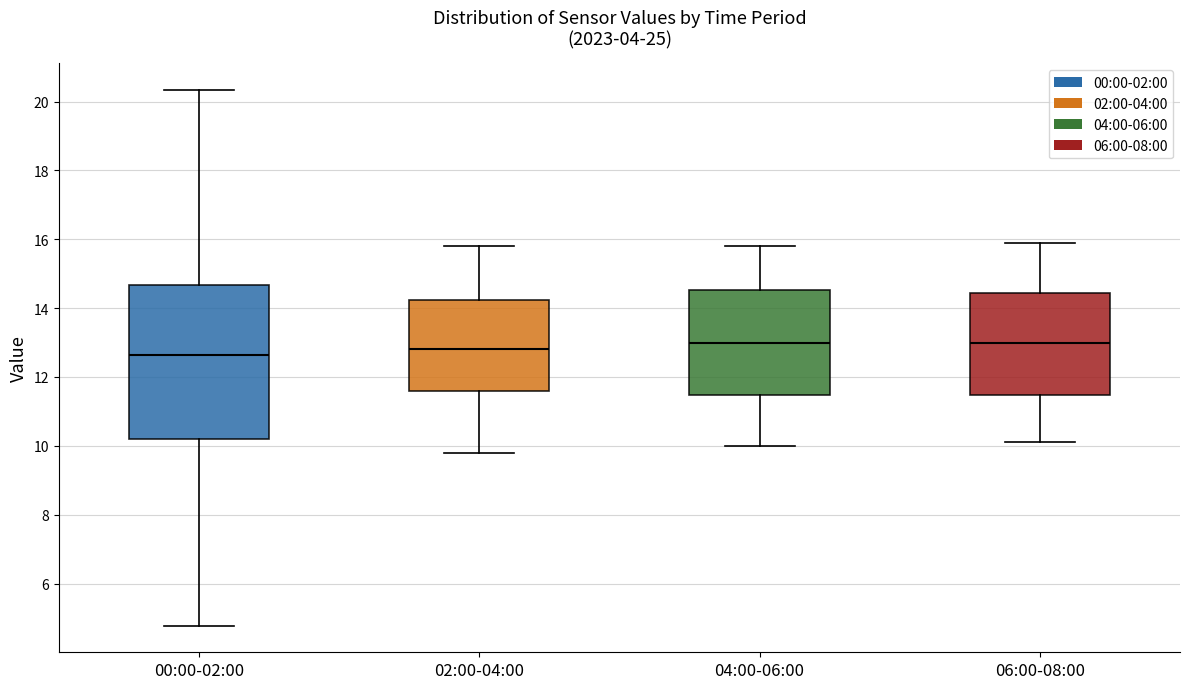

Which box is the tallest, from its lower edge to its upper edge?

00:00-02:00